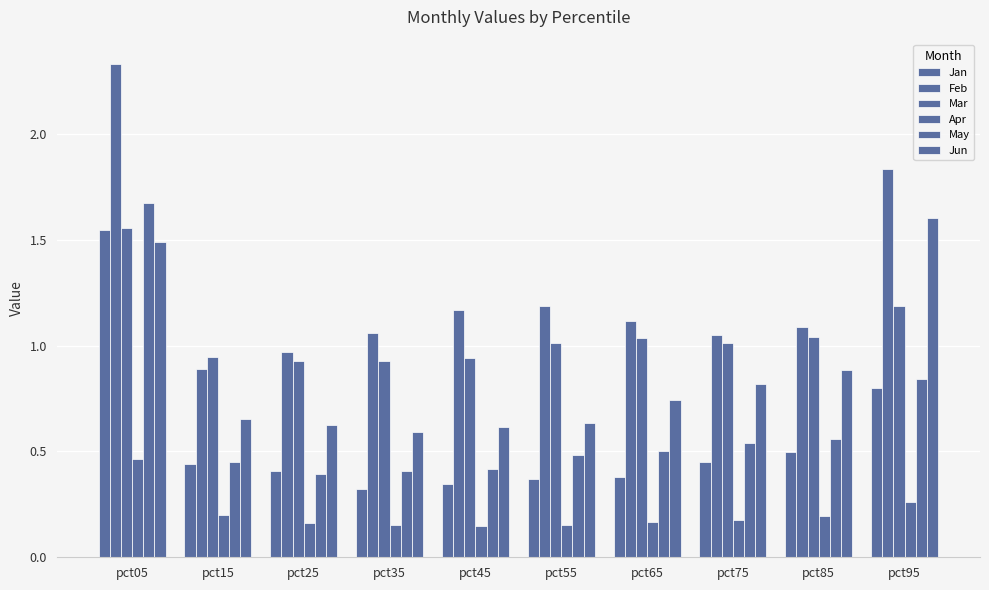

What is the average value of the Mar series?

1.1